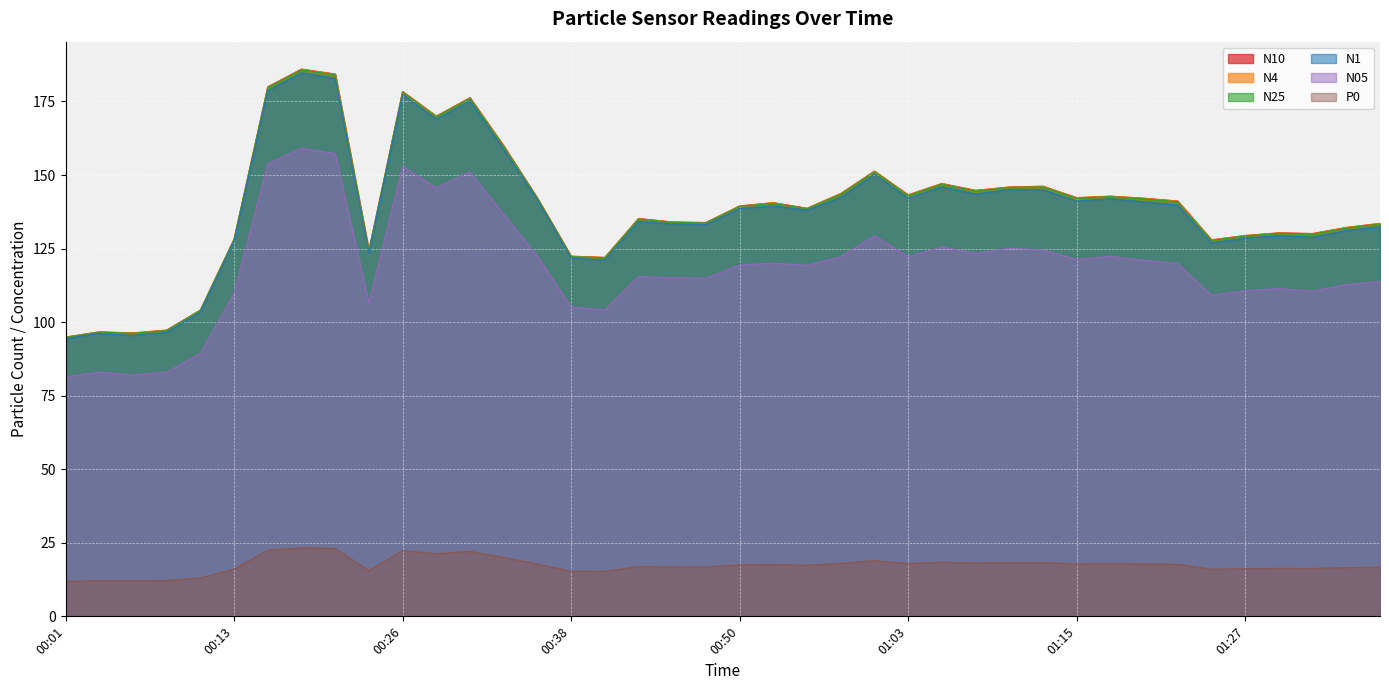

True or false: N4 and N1 cross at least once.

False